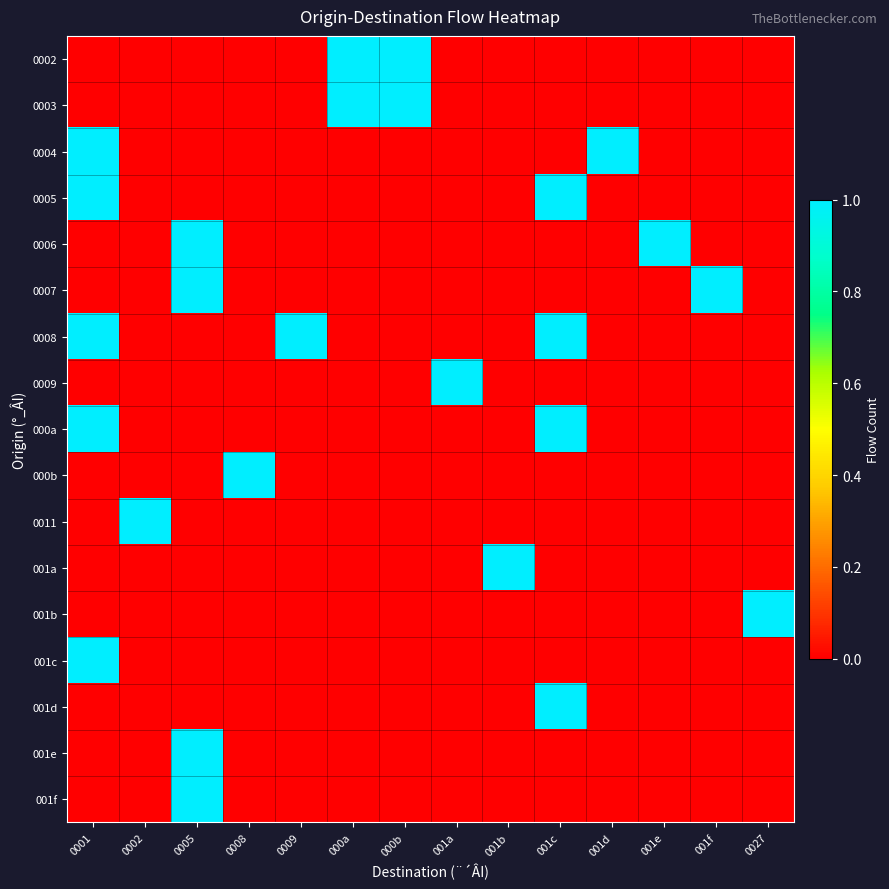

Which category has the lowest value across all series?

0001